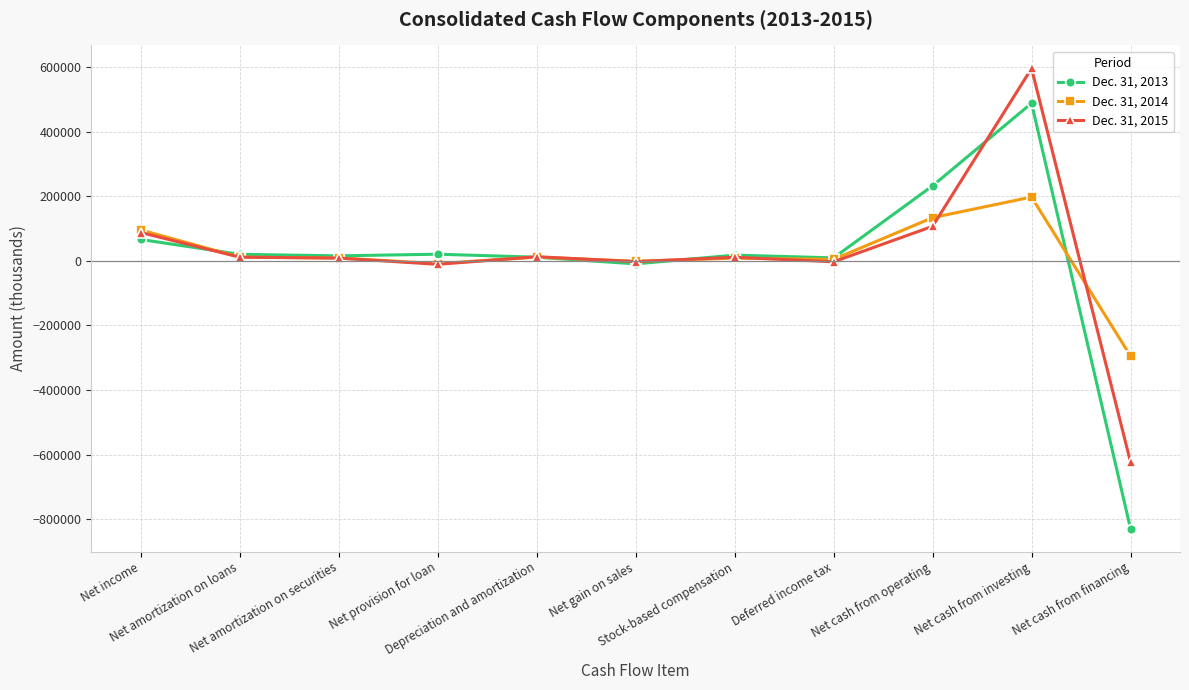

Rank the series by their average value, from highest to lowest.

Dec. 31, 2015, Dec. 31, 2014, Dec. 31, 2013